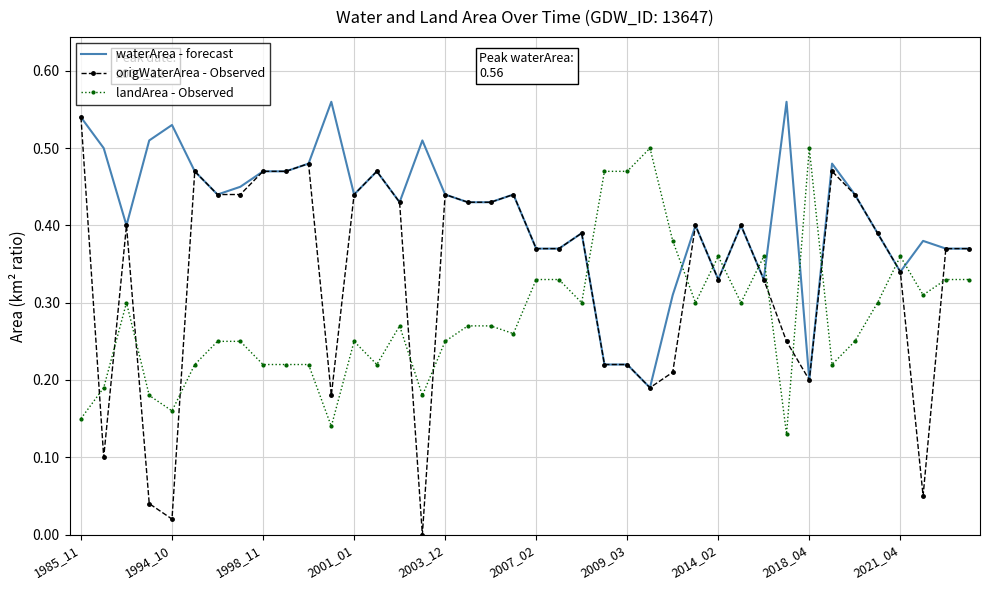

List the series in order of their overall mean, lowest first.

landArea - Observed, origWaterArea - Observed, waterArea - forecast